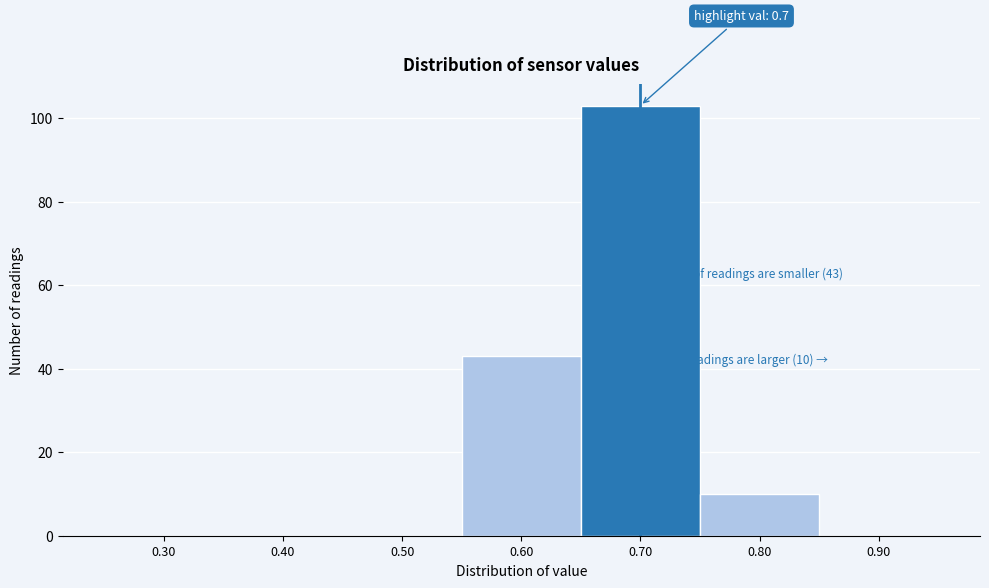

Over which range of the x-axis is the bar tallest?

0.65 to 0.75